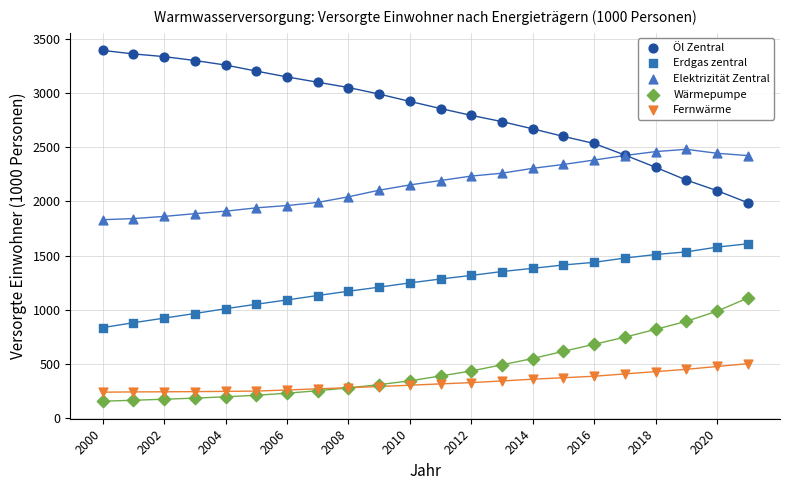

Which series reaches the minimum Y coordinate?

Wärmepumpe